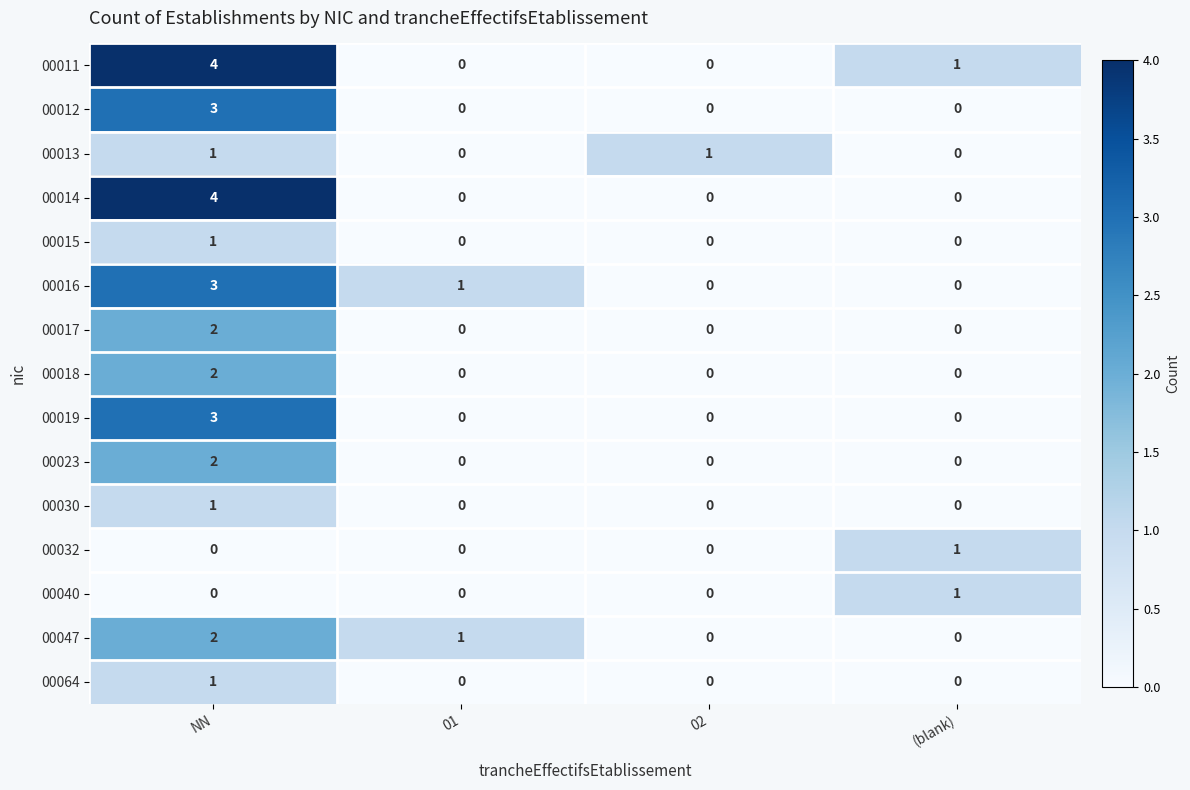

Count the 00017 values in the range 0 to 2.

4